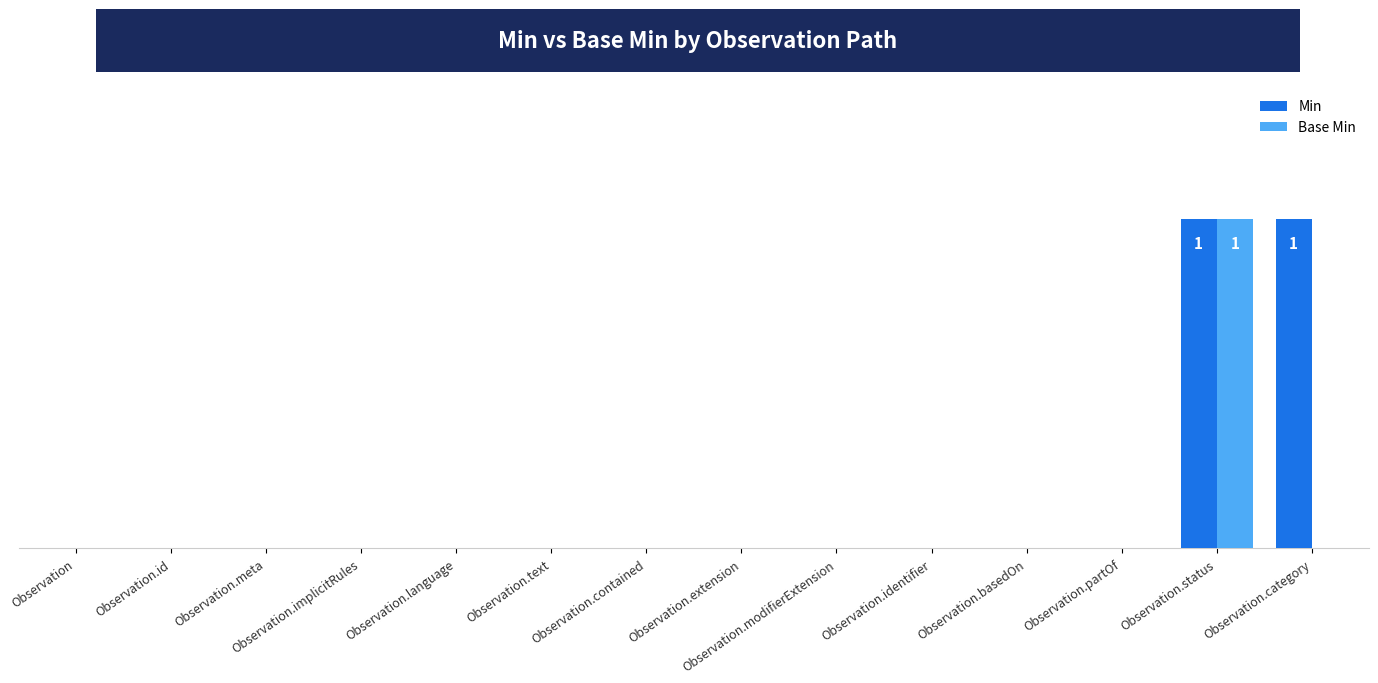

Does the chart contain stacked bars?

No